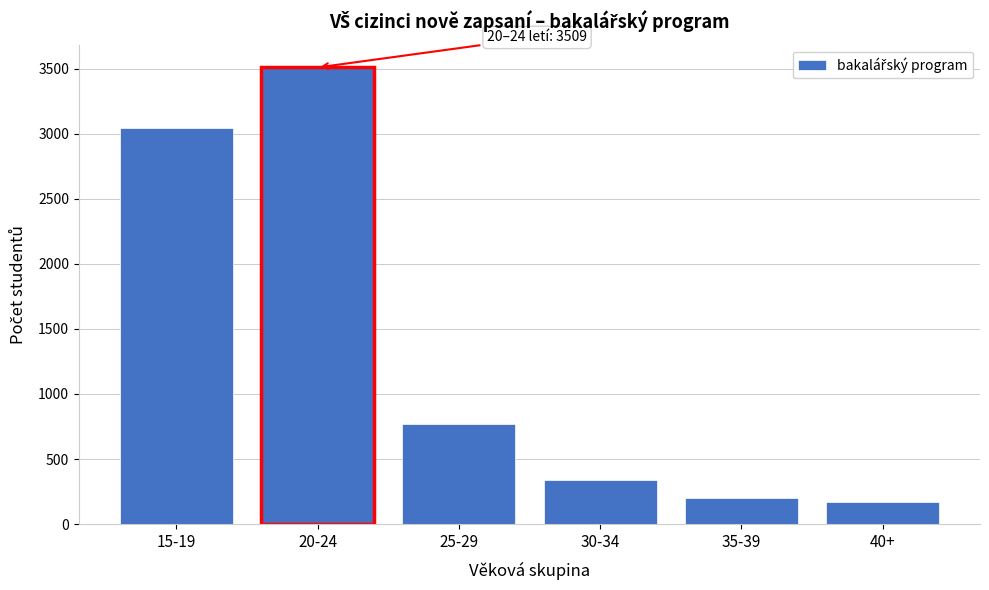

Reading right to left, transcribe all the data shown in this chart.

169	198	339	770	3509	3042